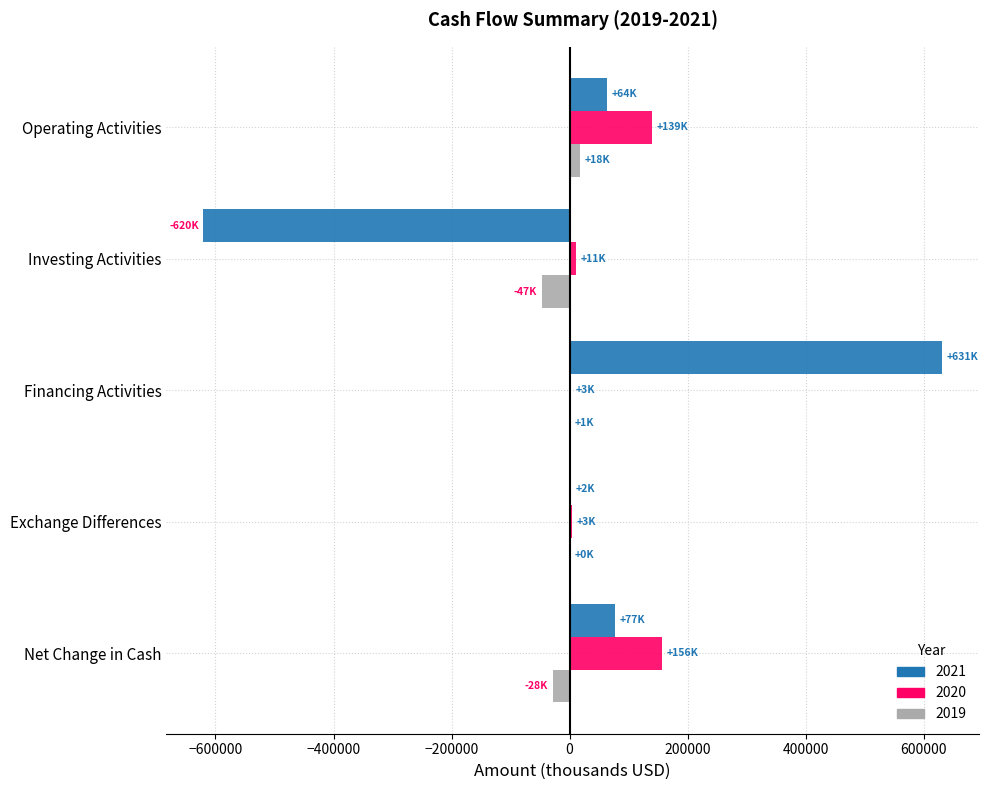

What is the maximum value shown in the chart?

631127